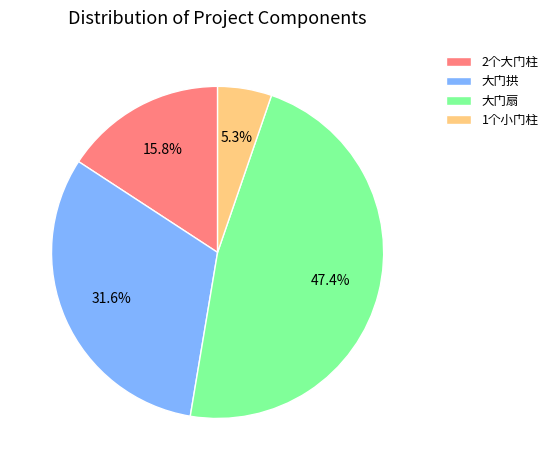

Is it true that 2个大门柱 is 16% of the pie?

True